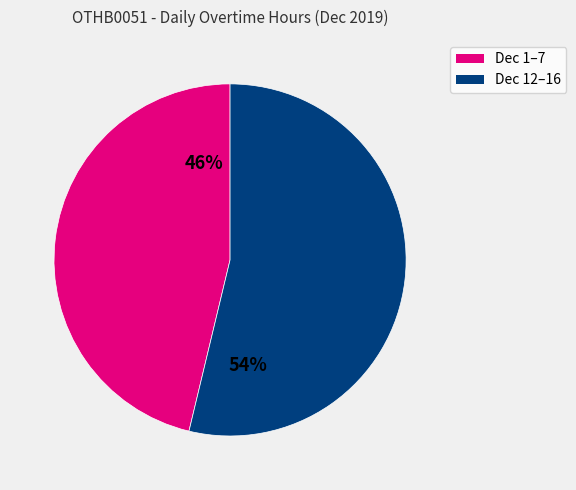

Does any single category account for the majority?

Yes